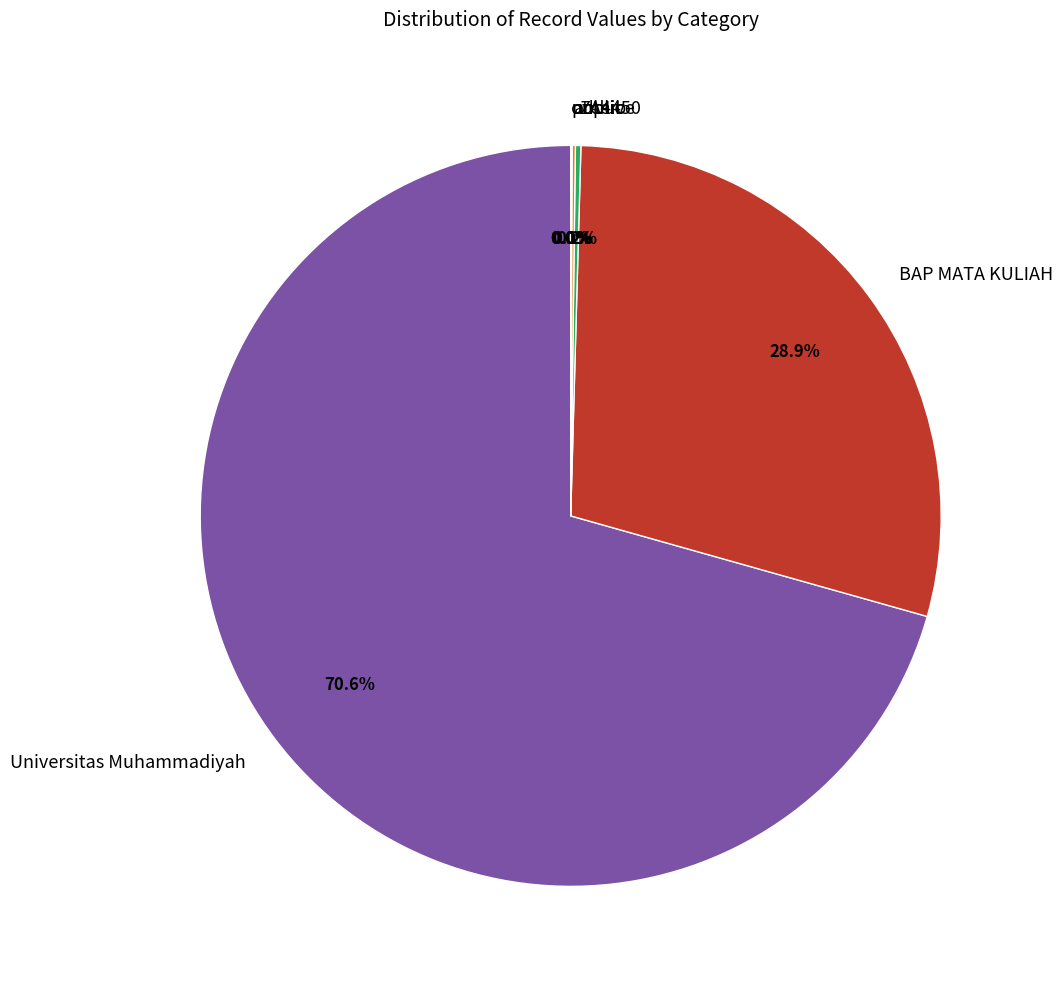

Does Universitas Muhammadiyah account for over 50% of the chart?

Yes